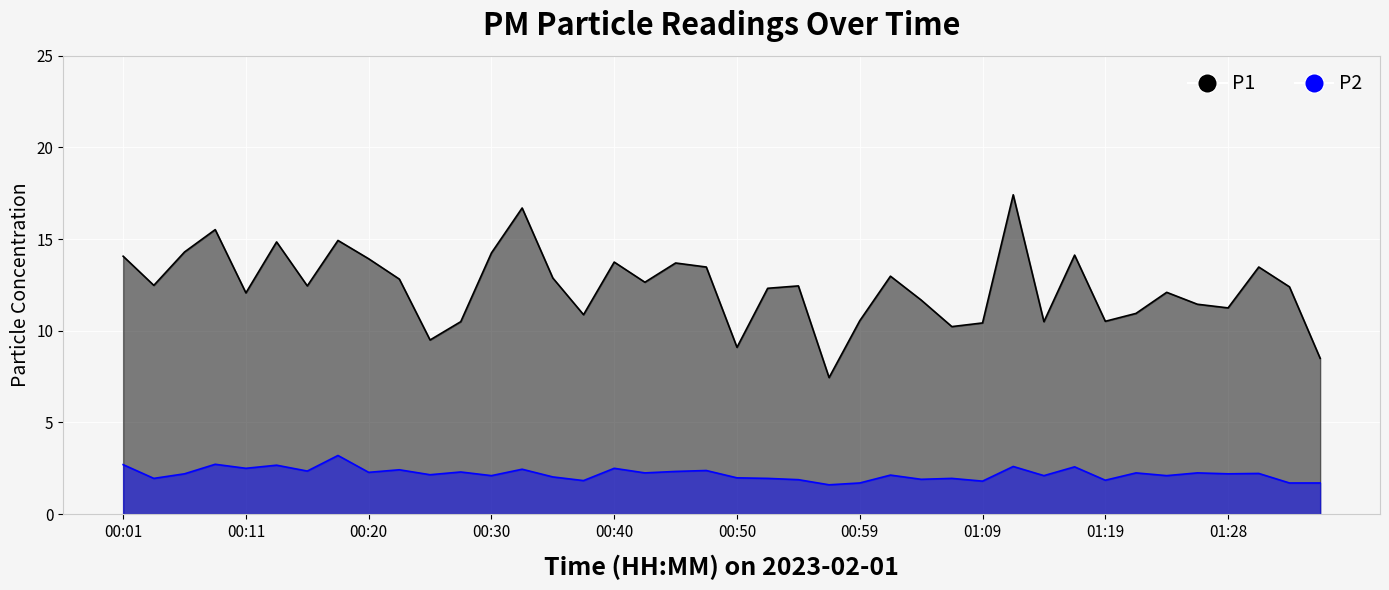

Reading right to left, extract all data points from this chart.

P1: 8.5	12.4	13.5	11.2	11.4	12.1	10.9	10.5	14.1	10.5	17.4	10.4	10.2	11.7	13.0	10.6	7.5	12.4	12.3	9.1	13.5	13.7	12.7	13.8	10.9	12.9	16.7	14.2	10.5	9.5	12.8	13.9	14.9	12.4	14.8	12.1	15.5	14.3	12.5	14.1
P2: 1.7	1.7	2.2	2.2	2.2	2.1	2.2	1.9	2.6	2.1	2.6	1.8	1.9	1.9	2.1	1.7	1.6	1.9	1.9	2.0	2.4	2.3	2.2	2.5	1.8	2.0	2.5	2.1	2.3	2.1	2.4	2.3	3.2	2.4	2.7	2.5	2.7	2.2	1.9	2.7